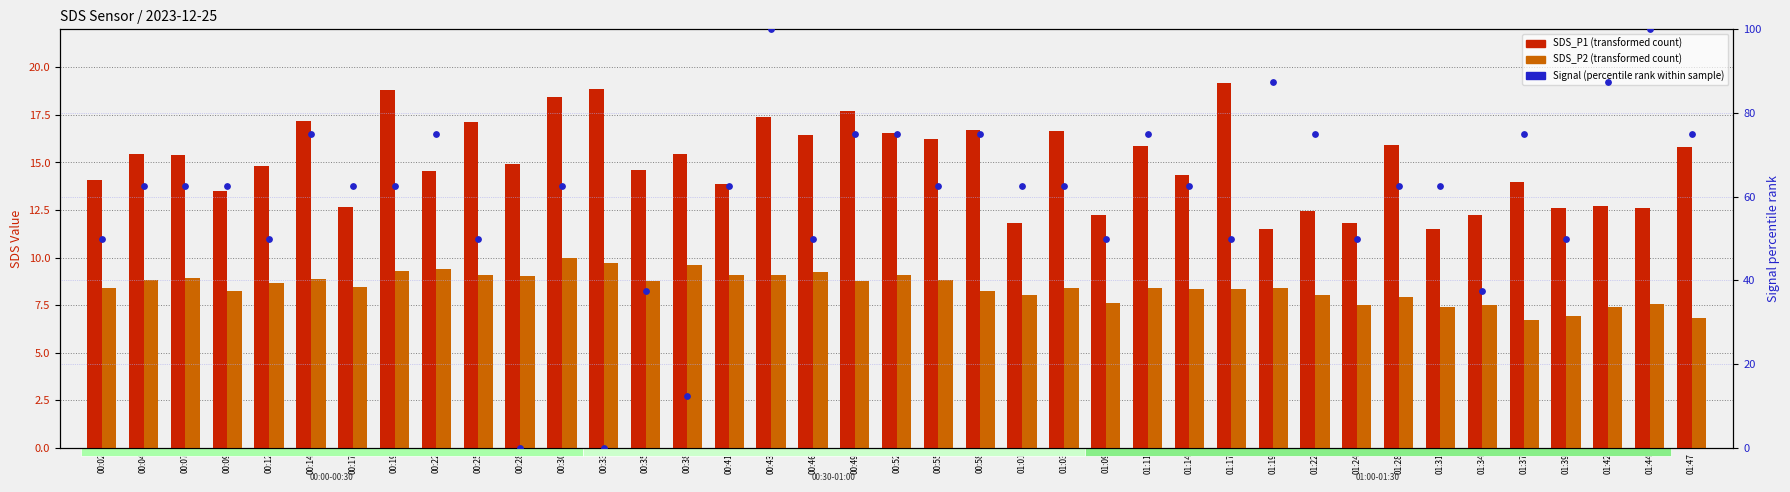

Which series reaches the maximum Y coordinate?

Signal (percentile rank)